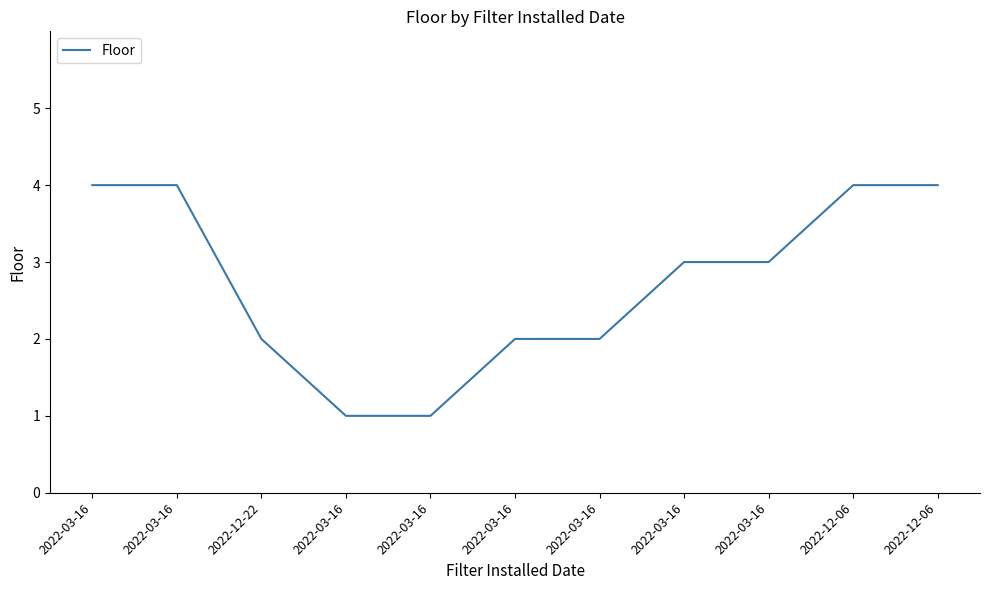

How many categories are shown in the chart?

11